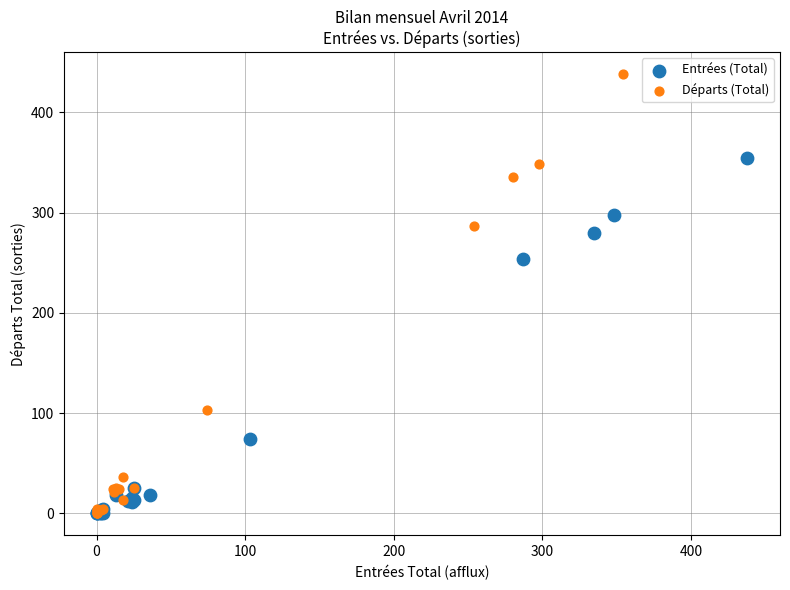

Which series has the largest Y range (max minus min)?

Départs (Total)